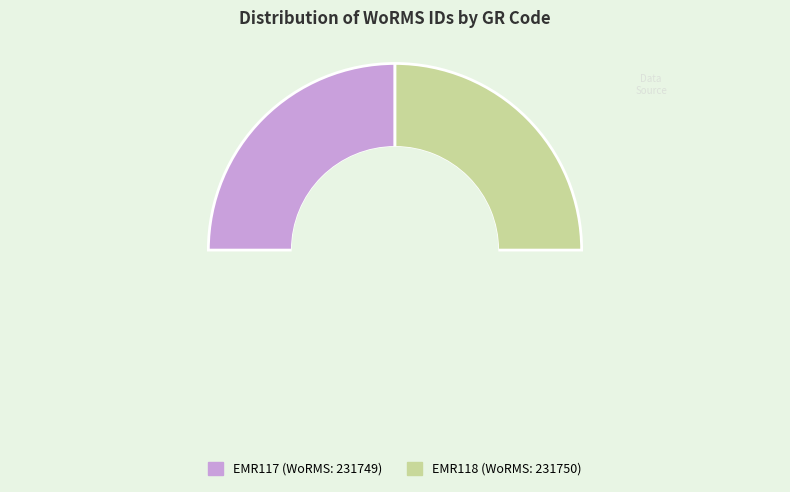

To the nearest percent, what portion does EMR118 represent?

50%